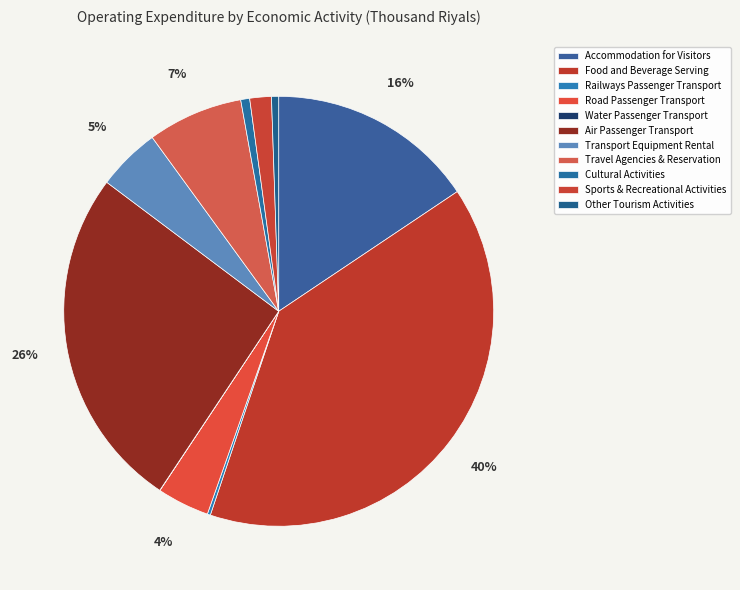

How many segments does this pie chart have?

11